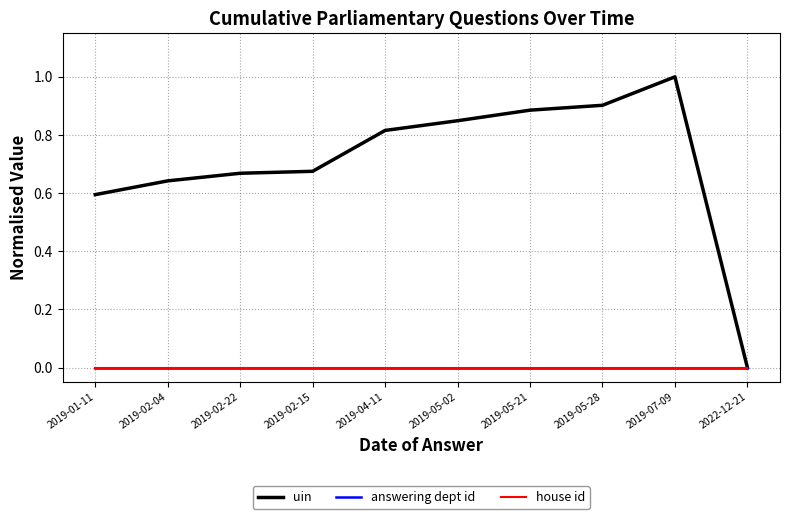

Is the value of house id at 2022-12-21 greater than the value of uin at 2019-05-02?

No